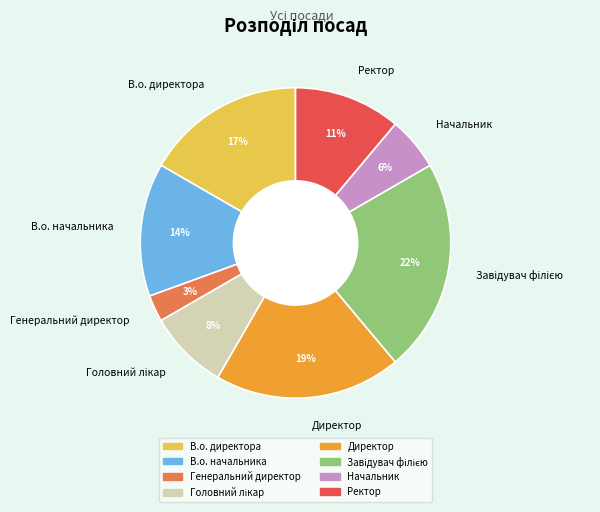

Is it true that Генеральний директор is 3% of the pie?

True